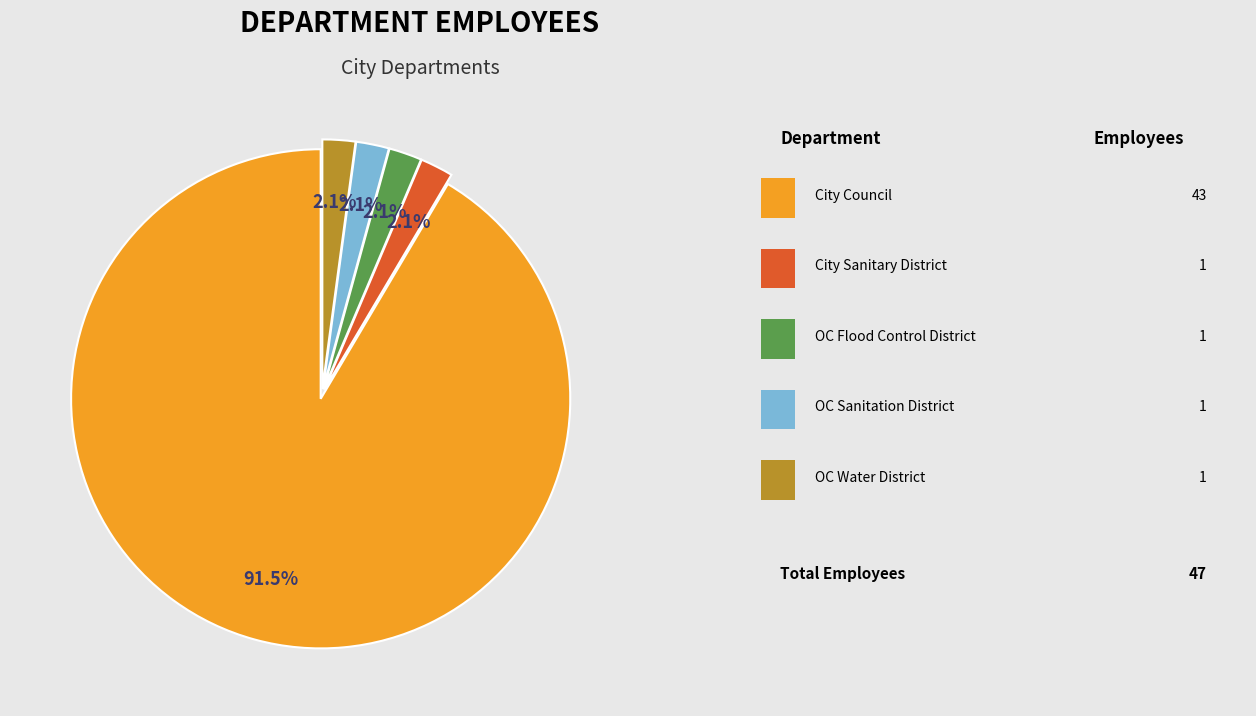

Is there any slice that represents more than half of the pie?

Yes